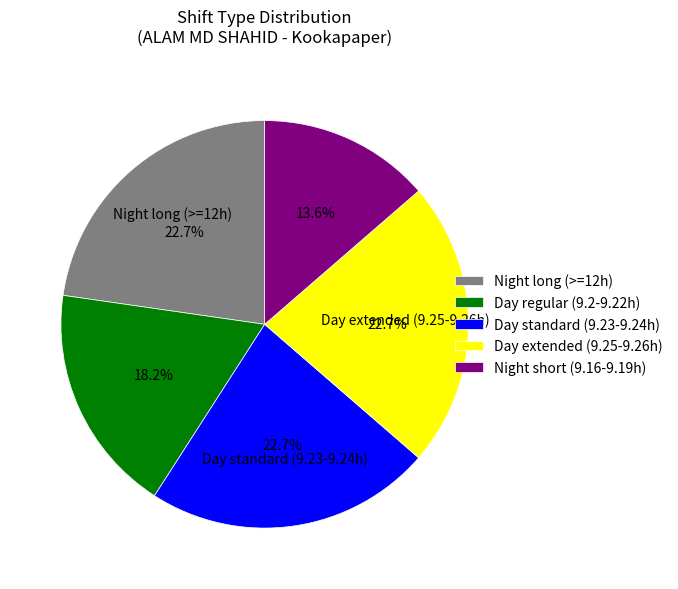

Does any single category account for the majority?

No